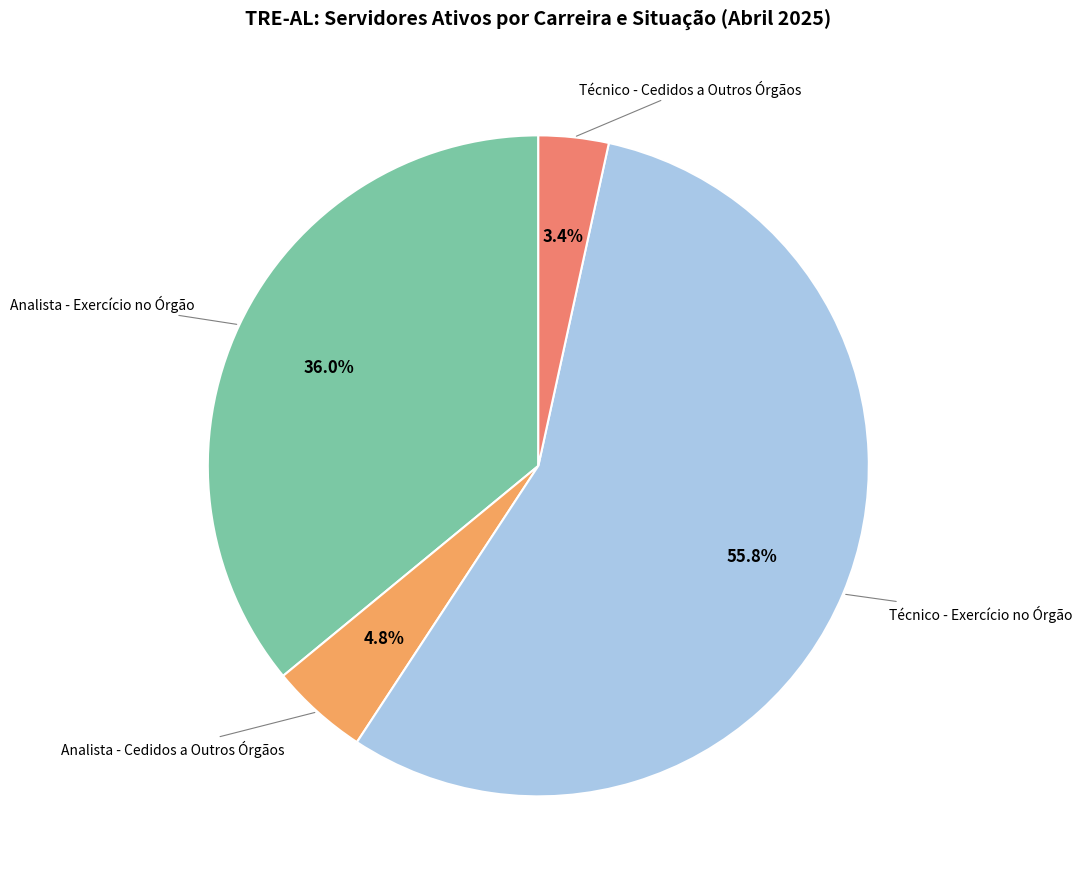

How many segments does this pie chart have?

4